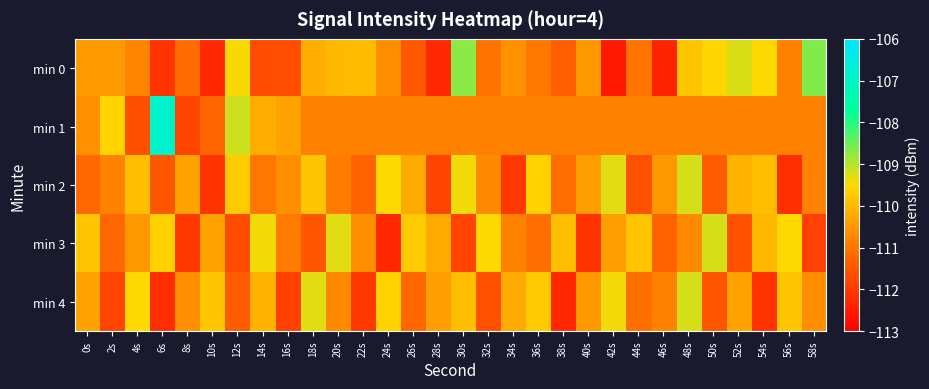

How many data points does each series have?

30